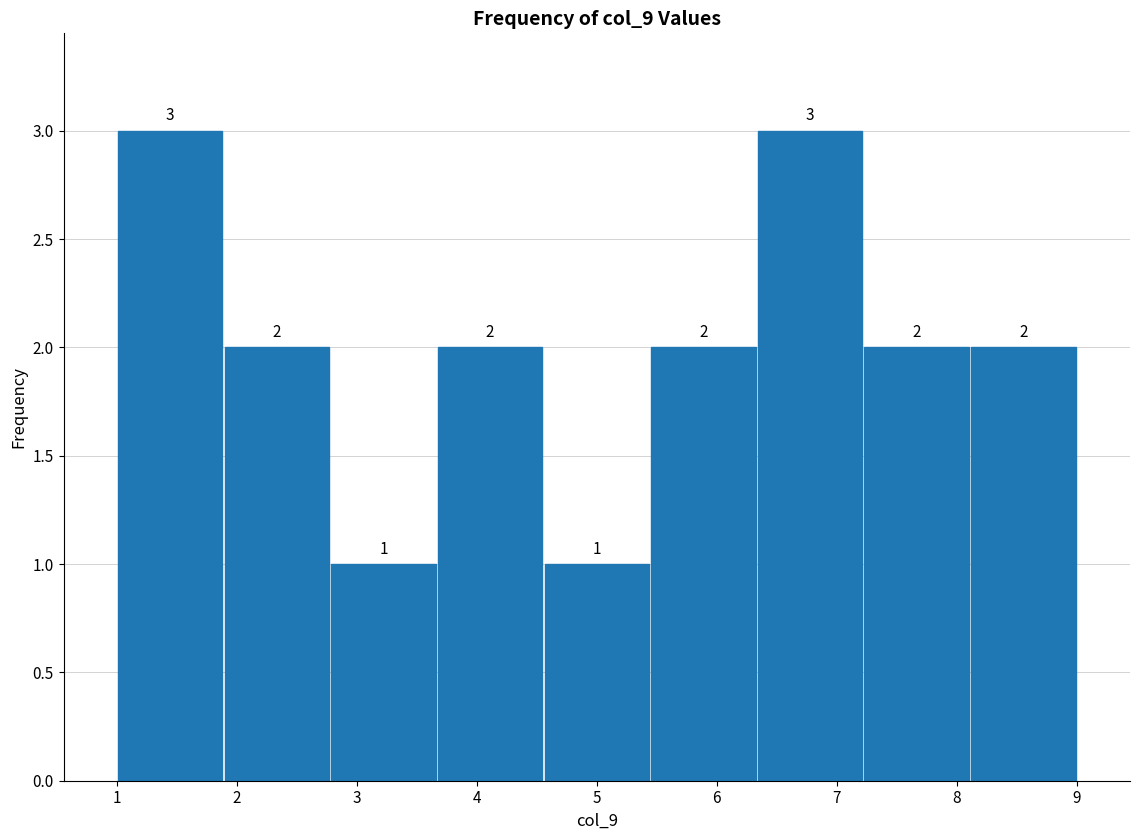

Reading left to right, transcribe this chart: for each bar, give the range it covers on the x-axis and its height. The bar edges are not printed on the chart, so give them approximately, as read against the axis.

1.0 to 1.9: 3
1.9 to 2.8: 2
2.8 to 3.7: 1
3.7 to 4.6: 2
4.6 to 5.4: 1
5.4 to 6.3: 2
6.3 to 7.2: 3
7.2 to 8.1: 2
8.1 to 9.0: 2